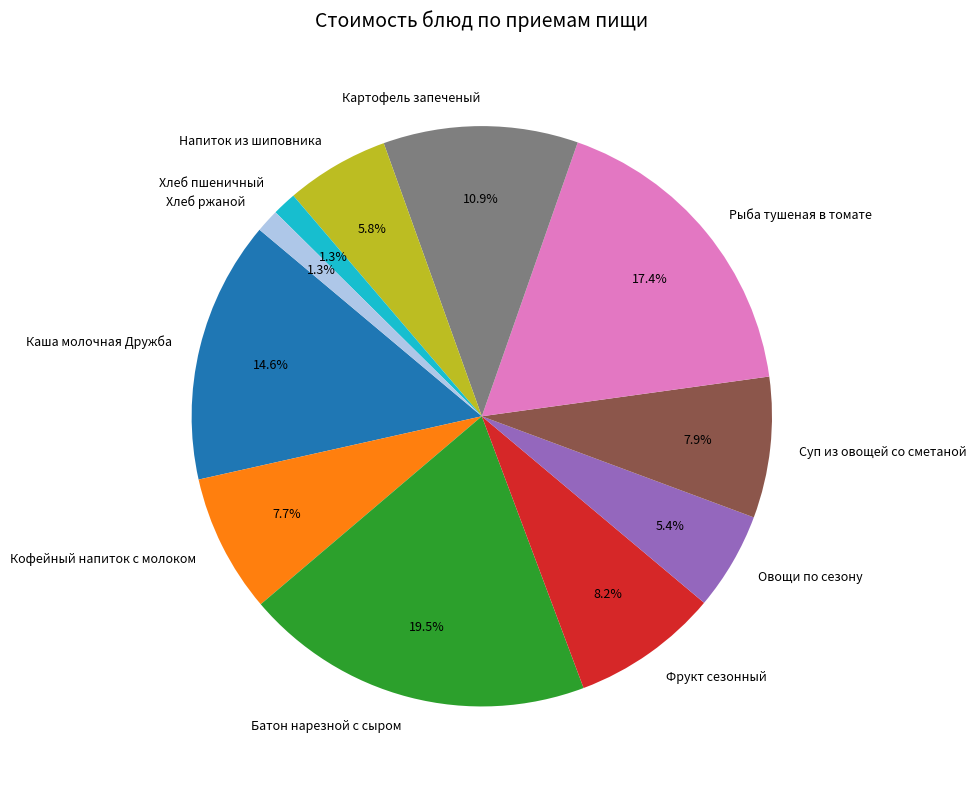

Which category has the biggest portion of the pie?

Батон нарезной с сыром